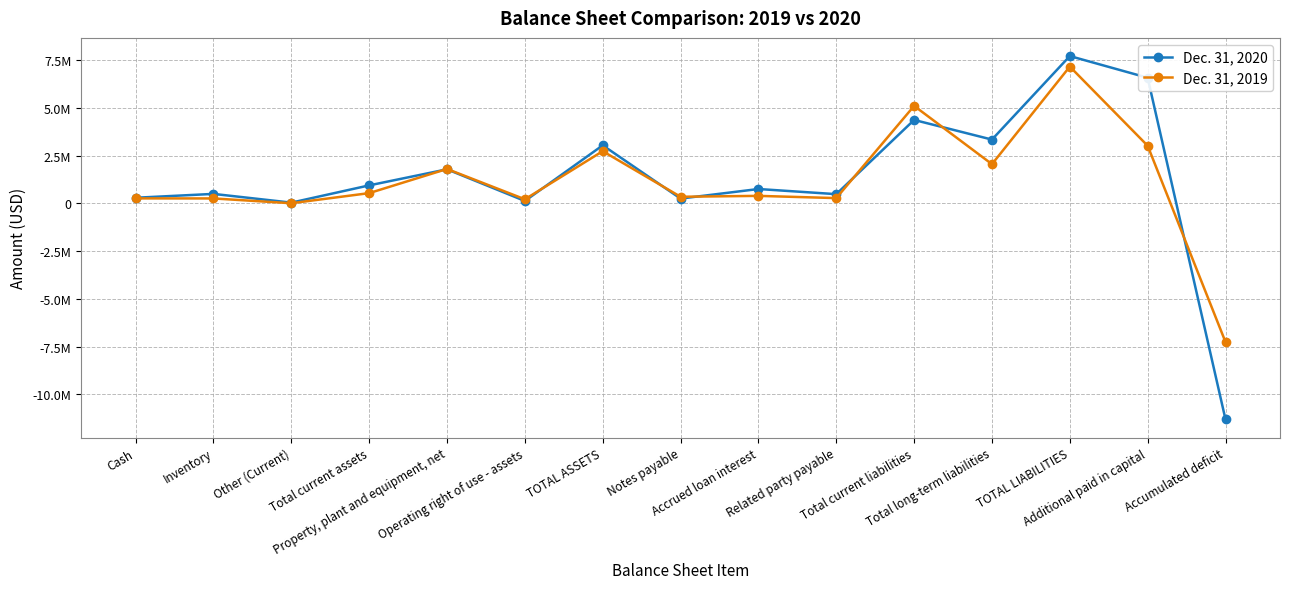

Rank the series by their average value, from highest to lowest.

Dec. 31, 2020, Dec. 31, 2019